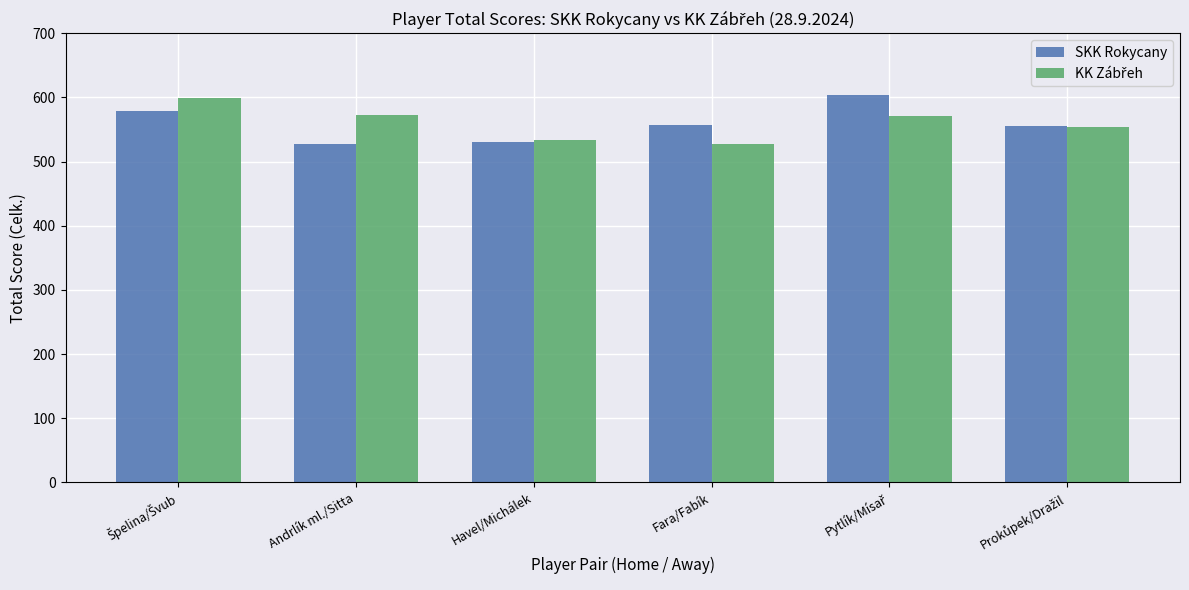

What is the spread (max minus min) of values at Andrlík ml./Sitta?

45